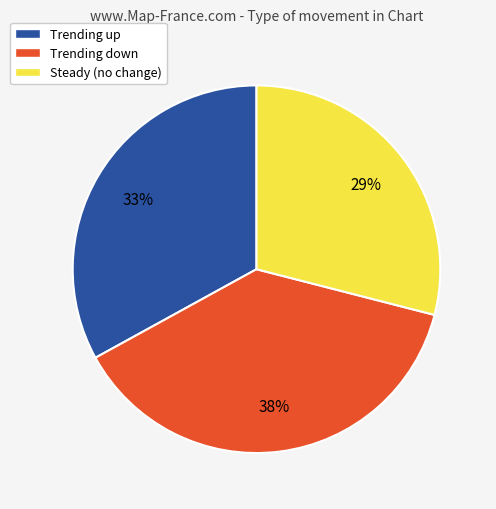

What is the ratio of the value at Trending up to the value at Trending down?

0.9